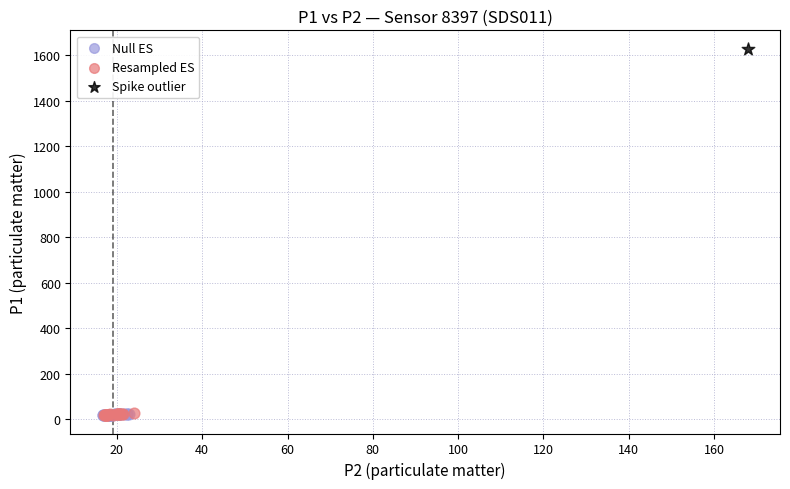

What are all the series names shown in the legend?

Null ES, Resampled ES, Spike outlier